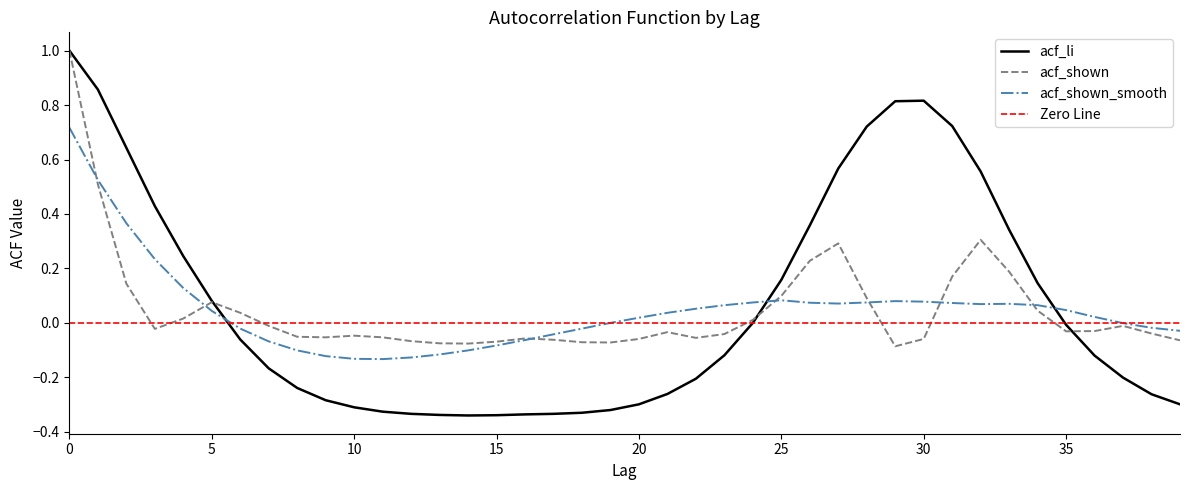

Reading right to left, transcribe all the data shown in this chart.

acf_li: 39=-0.3	38=-0.3	37=-0.2	36=-0.1	35=-0.0	34=0.1	33=0.3	32=0.6	31=0.7	30=0.8	29=0.8	28=0.7	27=0.6	26=0.4	25=0.2	24=0.0	23=-0.1	22=-0.2	21=-0.3	20=-0.3	19=-0.3	18=-0.3	17=-0.3	16=-0.3	15=-0.3	14=-0.3	13=-0.3	12=-0.3	11=-0.3	10=-0.3	9=-0.3	8=-0.2	7=-0.2	6=-0.1	5=0.1	4=0.2	3=0.4	2=0.6	1=0.9	0=1.0
acf_shown: 39=-0.1	38=-0.0	37=-0.0	36=-0.0	35=-0.0	34=0.0	33=0.2	32=0.3	31=0.2	30=-0.1	29=-0.1	28=0.1	27=0.3	26=0.2	25=0.1	24=0.0	23=-0.0	22=-0.1	21=-0.0	20=-0.1	19=-0.1	18=-0.1	17=-0.1	16=-0.1	15=-0.1	14=-0.1	13=-0.1	12=-0.1	11=-0.1	10=-0.0	9=-0.1	8=-0.1	7=-0.0	6=0.0	5=0.1	4=0.0	3=-0.0	2=0.1	1=0.5	0=1.0
acf_shown_smooth: 39=-0.0	38=-0.0	37=-0.0	36=0.0	35=0.0	34=0.1	33=0.1	32=0.1	31=0.1	30=0.1	29=0.1	28=0.1	27=0.1	26=0.1	25=0.1	24=0.1	23=0.1	22=0.1	21=0.0	20=0.0	19=-0.0	18=-0.0	17=-0.0	16=-0.1	15=-0.1	14=-0.1	13=-0.1	12=-0.1	11=-0.1	10=-0.1	9=-0.1	8=-0.1	7=-0.1	6=-0.0	5=0.0	4=0.1	3=0.2	2=0.4	1=0.5	0=0.7